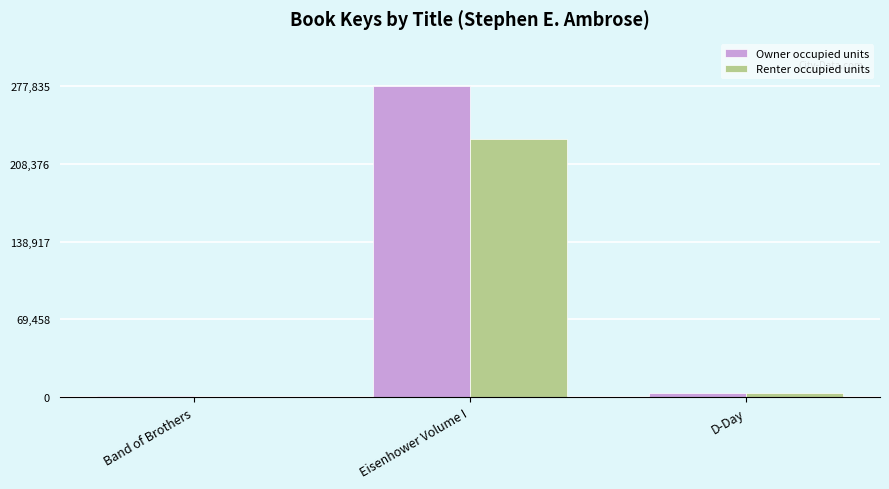

Which label corresponds to the largest value in the chart?

Eisenhower Volume I